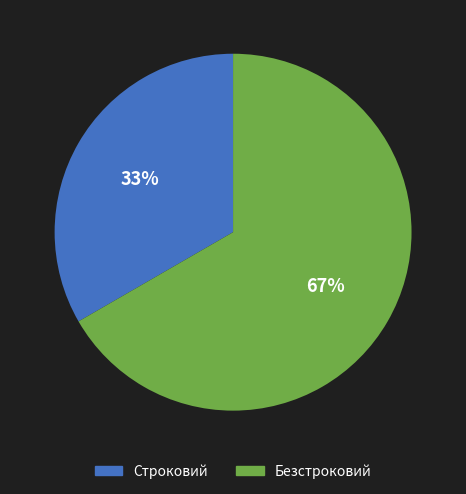

Combined, do Безстроковий and Строковий account for over 50%?

Yes